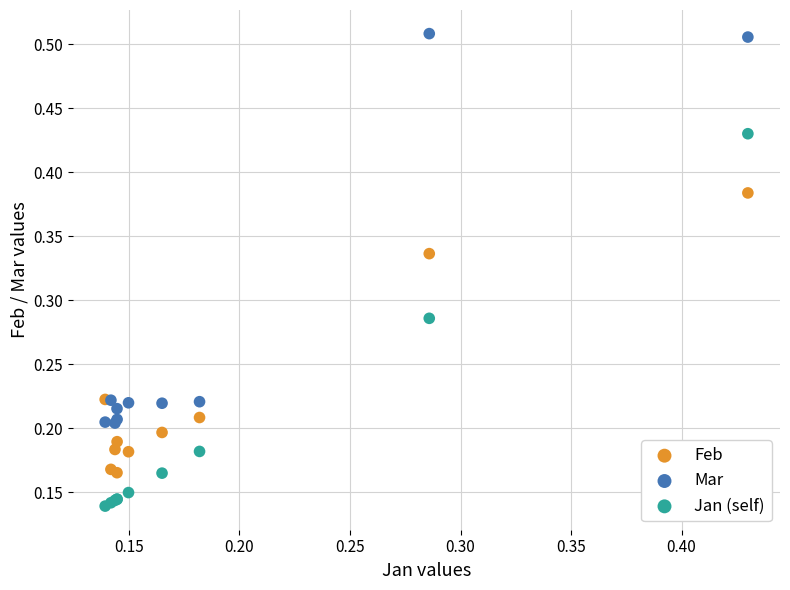

Which series reaches the maximum Y coordinate?

Mar